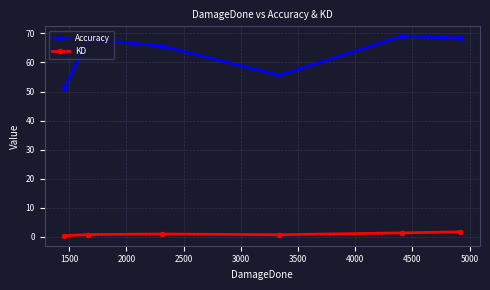

Which series has the widest spread of values?

Accuracy